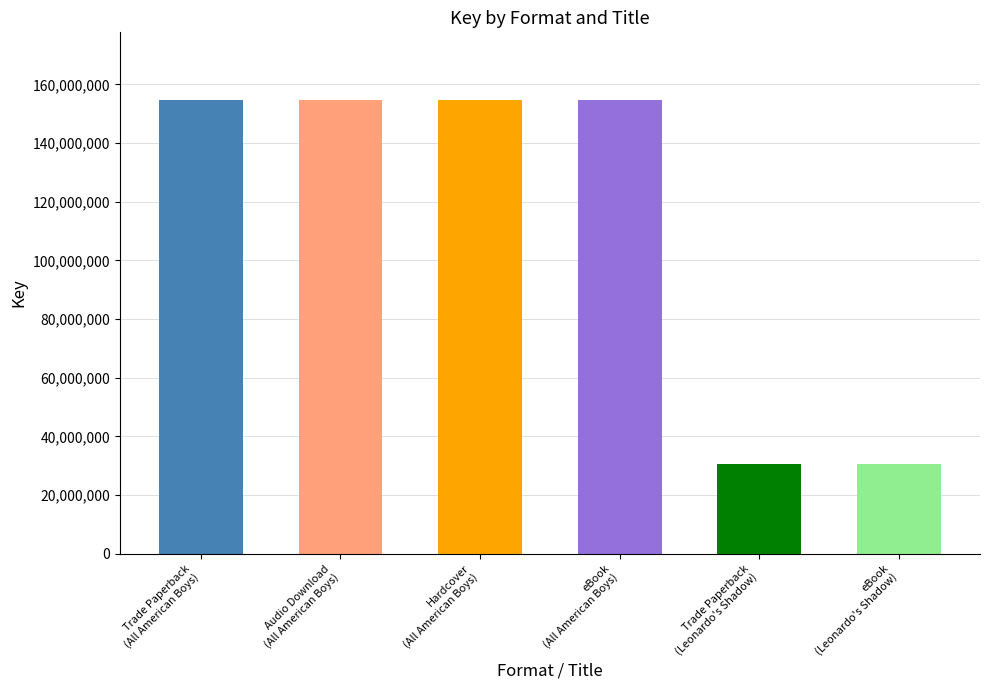

What is the difference between the maximum and second lowest values?

124130476